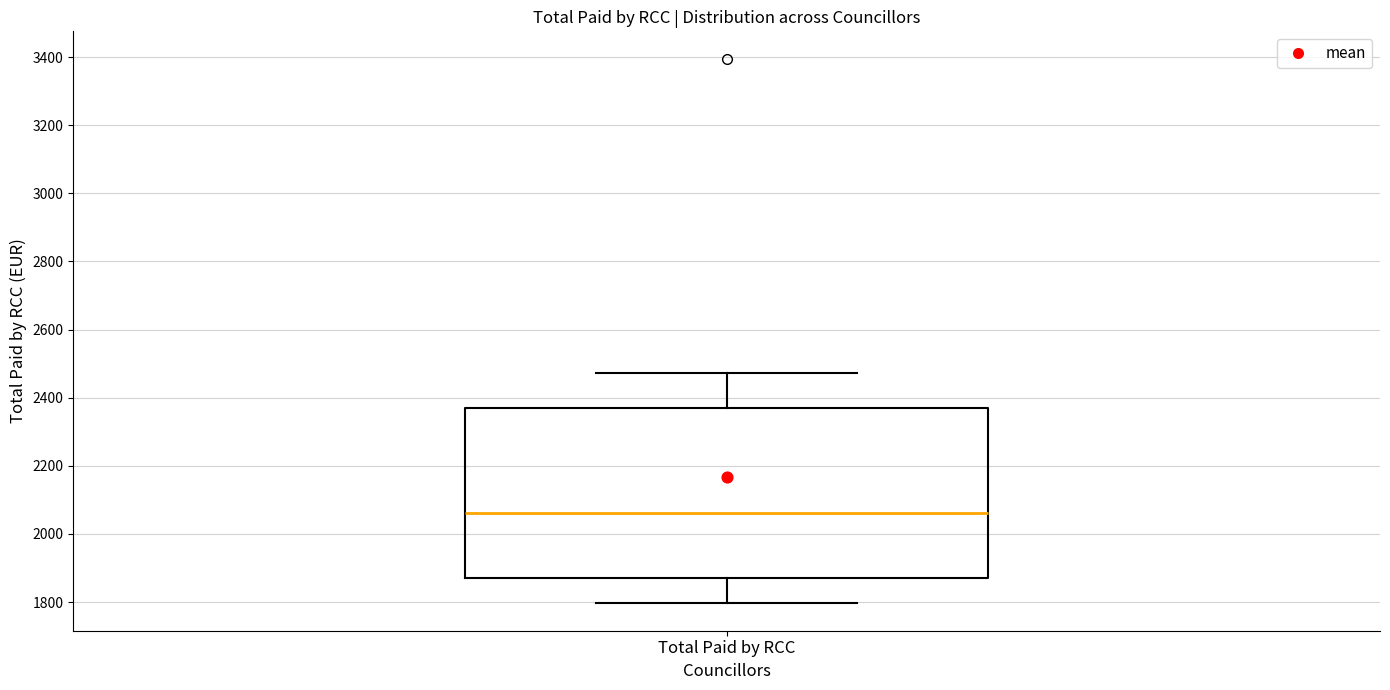

Where is the upper edge of the box for Total Paid by RCC on the y-axis? The values are not printed on the chart, so give them approximately, as read against the axis.

2380